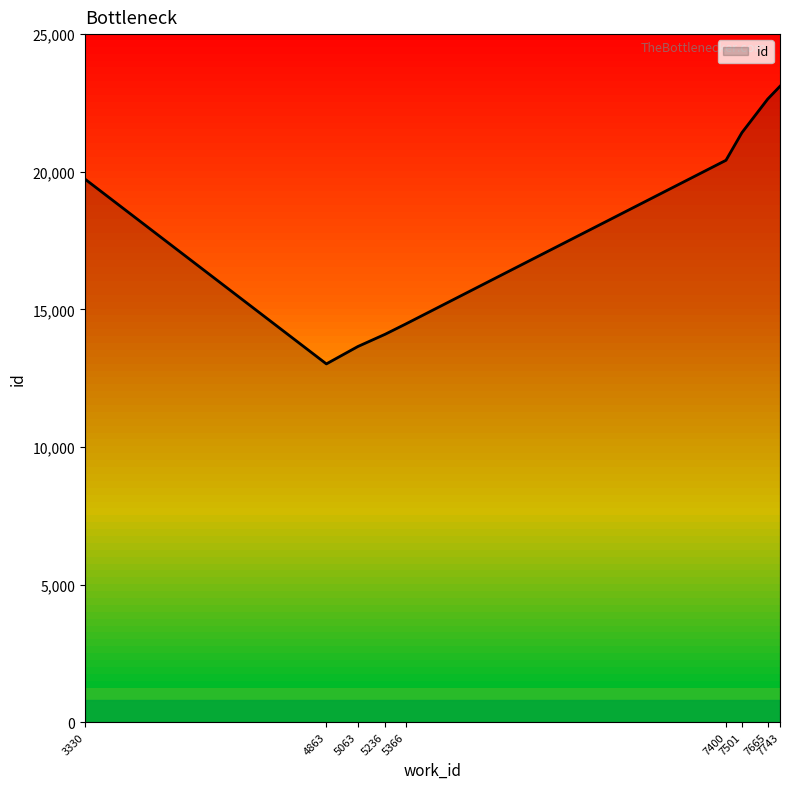

What value does the data have at 7501?

21418